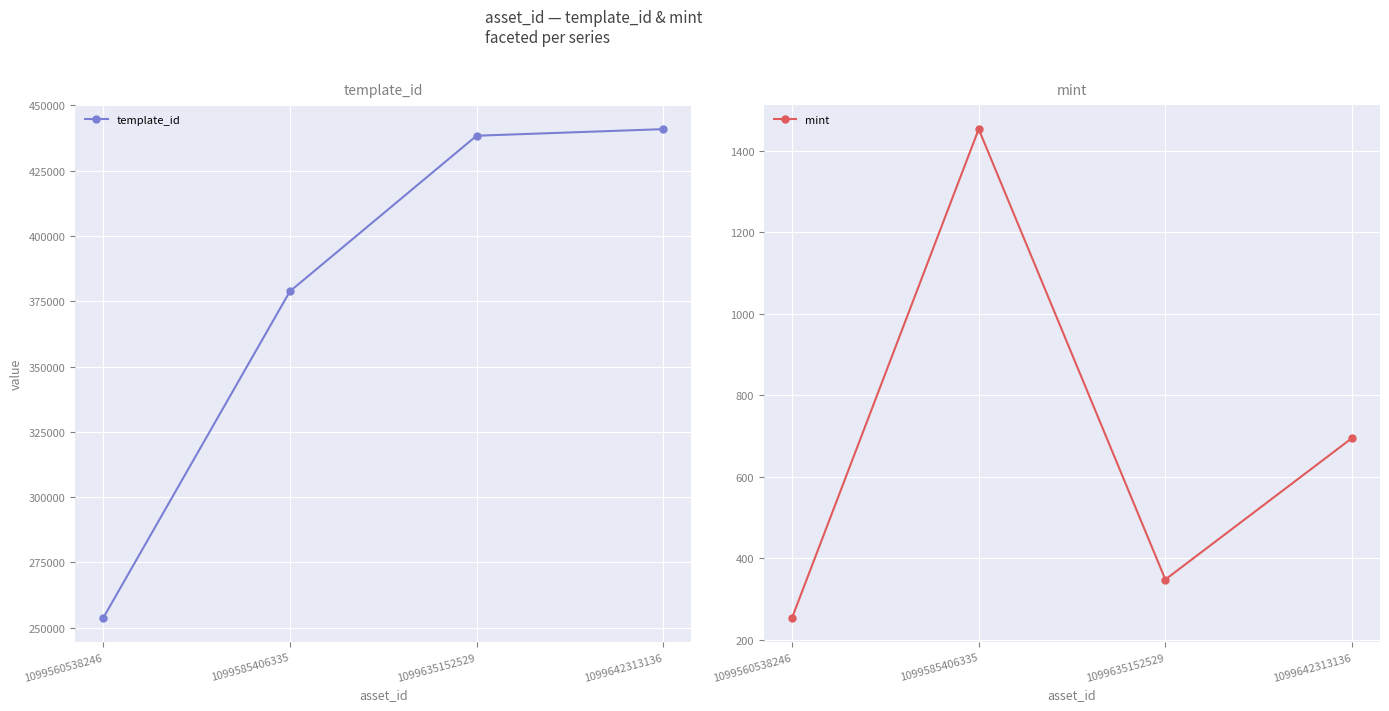

Reading left to right, what are all the values shown in this chart?

template_id: 1099560538246=253787	1099585406335=378797	1099635152529=438366	1099642313136=440888
mint: 1099560538246=254	1099585406335=1453	1099635152529=348	1099642313136=695